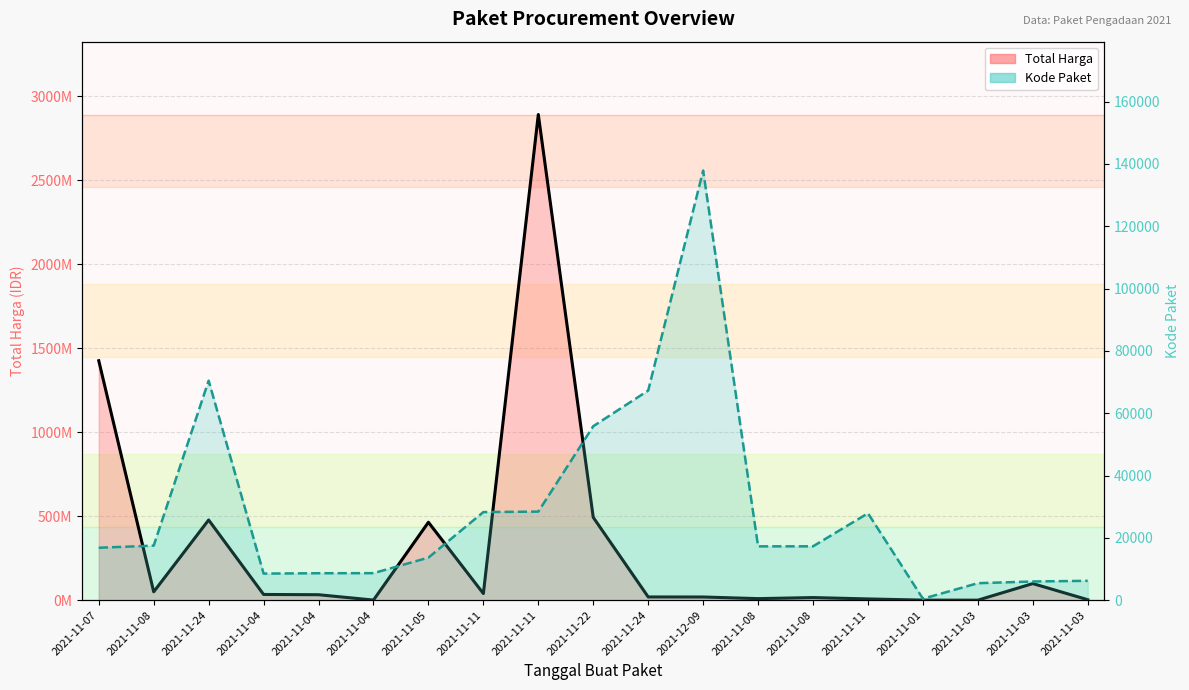

At which category does Kode Paket reach its first local peak?

2021-11-24